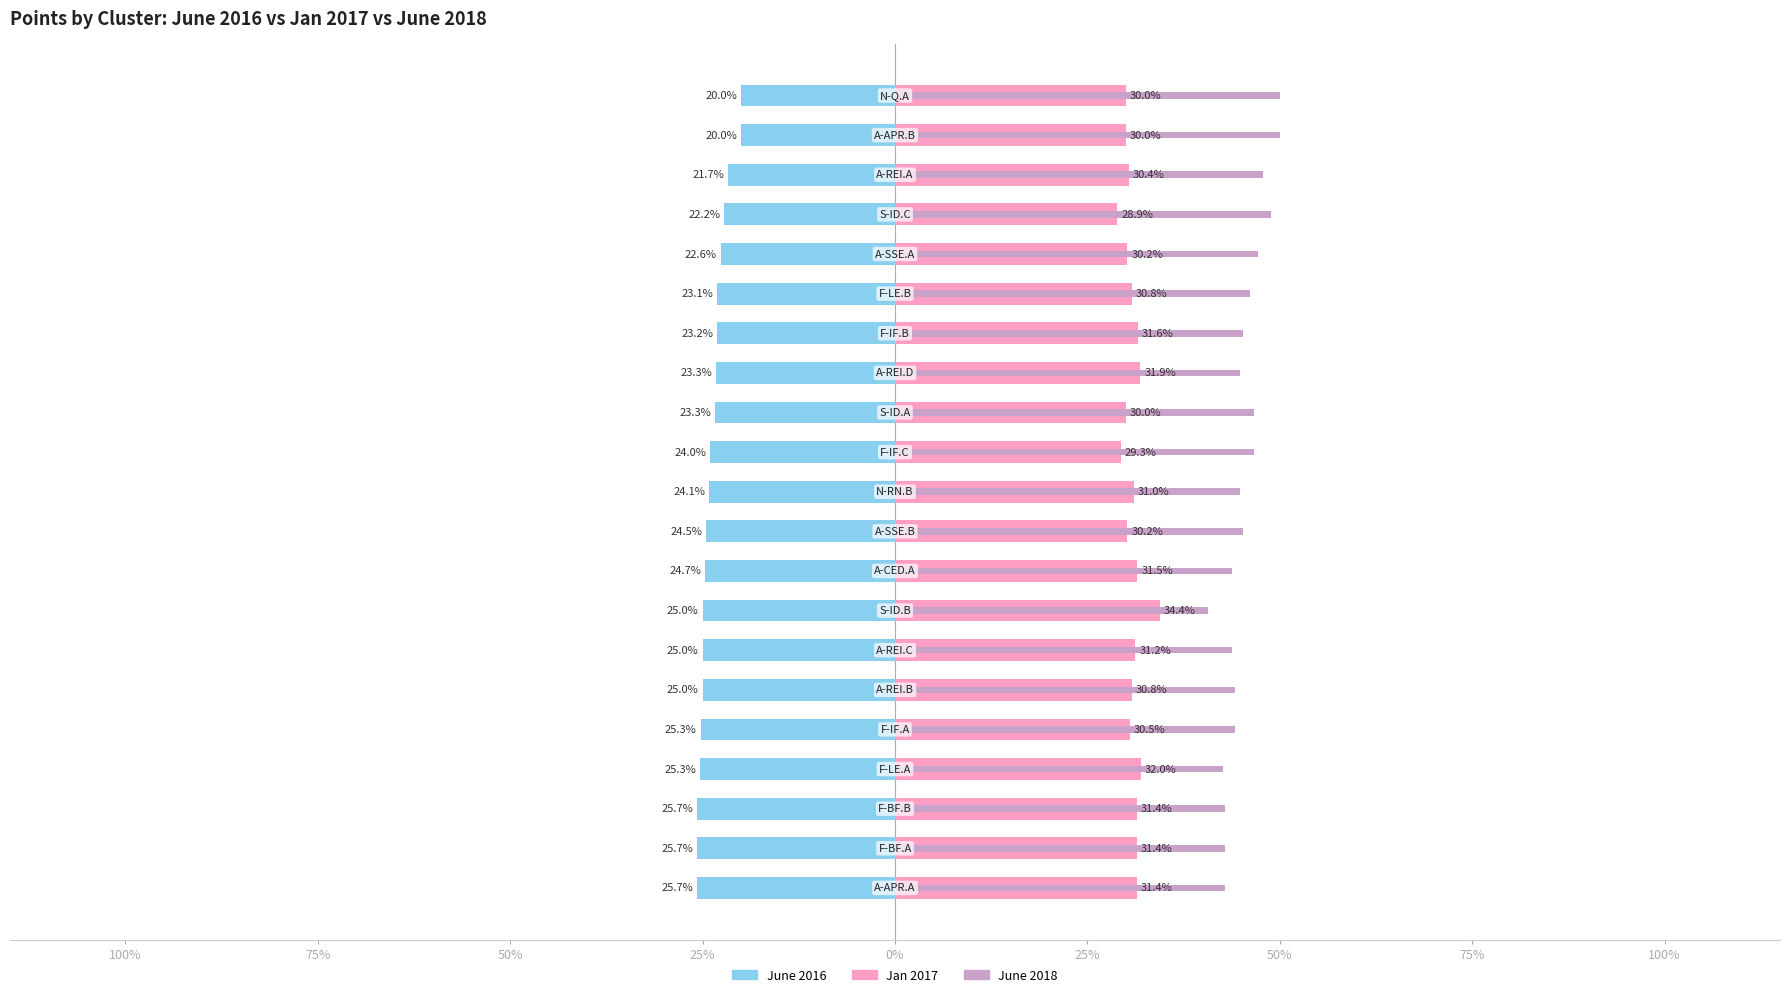

How many groups of bars are there?

21